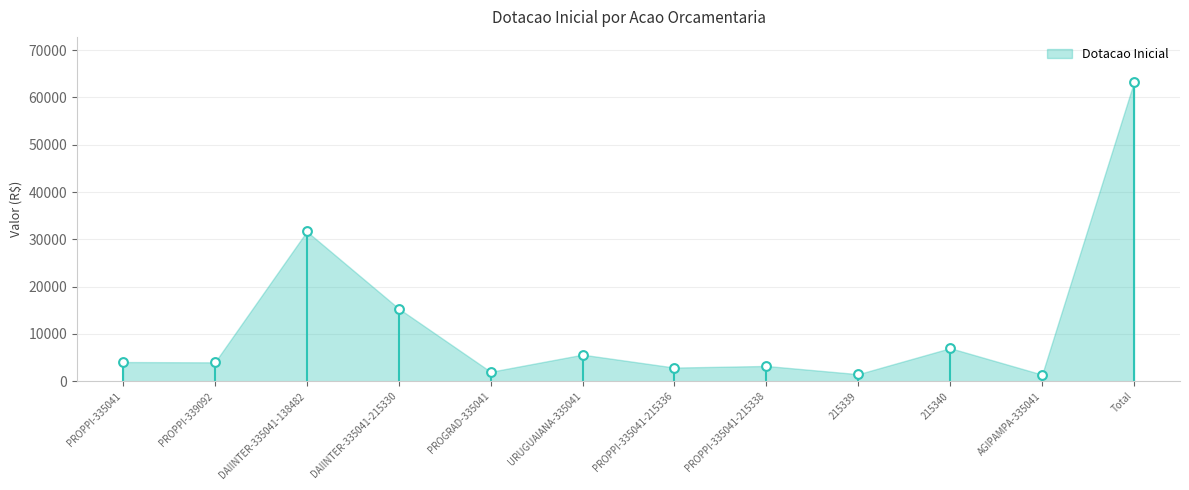

What is the average Y value?

11838.8